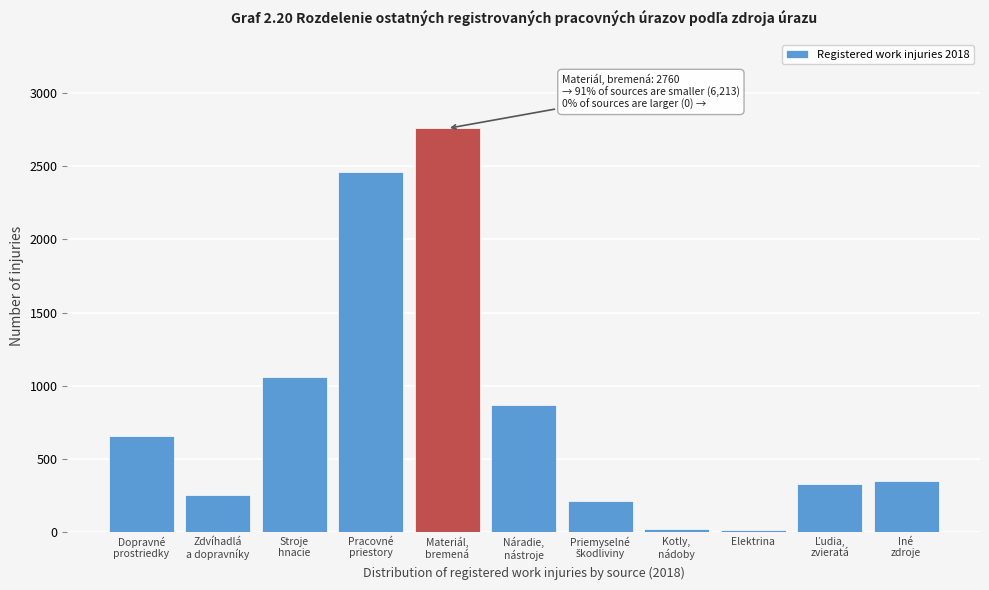

What is the difference between the second highest and minimum values?

2451